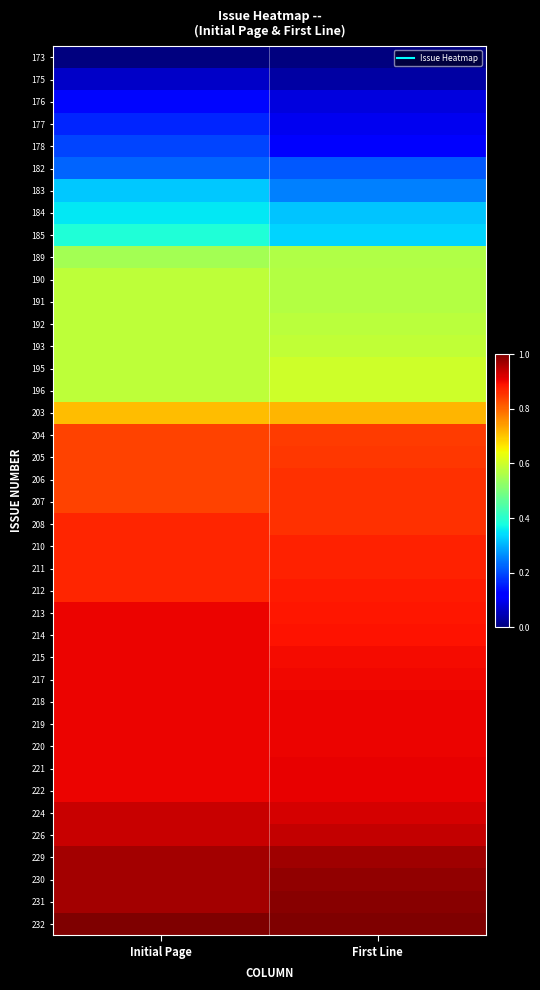

Reading left to right, extract all data points from this chart.

173: Initial Page=0.0	First Line=0.0
175: Initial Page=0.1	First Line=0.0
176: Initial Page=0.1	First Line=0.1
177: Initial Page=0.2	First Line=0.1
178: Initial Page=0.2	First Line=0.1
182: Initial Page=0.2	First Line=0.2
183: Initial Page=0.3	First Line=0.3
184: Initial Page=0.4	First Line=0.3
185: Initial Page=0.4	First Line=0.3
189: Initial Page=0.5	First Line=0.6
190: Initial Page=0.6	First Line=0.6
191: Initial Page=0.6	First Line=0.6
192: Initial Page=0.6	First Line=0.6
193: Initial Page=0.6	First Line=0.6
195: Initial Page=0.6	First Line=0.6
196: Initial Page=0.6	First Line=0.6
203: Initial Page=0.7	First Line=0.7
204: Initial Page=0.8	First Line=0.8
205: Initial Page=0.8	First Line=0.8
206: Initial Page=0.8	First Line=0.9
207: Initial Page=0.8	First Line=0.9
208: Initial Page=0.9	First Line=0.9
210: Initial Page=0.9	First Line=0.9
211: Initial Page=0.9	First Line=0.9
212: Initial Page=0.9	First Line=0.9
213: Initial Page=0.9	First Line=0.9
214: Initial Page=0.9	First Line=0.9
215: Initial Page=0.9	First Line=0.9
217: Initial Page=0.9	First Line=0.9
218: Initial Page=0.9	First Line=0.9
219: Initial Page=0.9	First Line=0.9
220: Initial Page=0.9	First Line=0.9
221: Initial Page=0.9	First Line=0.9
222: Initial Page=0.9	First Line=0.9
224: Initial Page=0.9	First Line=0.9
226: Initial Page=0.9	First Line=0.9
229: Initial Page=1.0	First Line=1.0
230: Initial Page=1.0	First Line=1.0
231: Initial Page=1.0	First Line=1.0
232: Initial Page=1.0	First Line=1.0